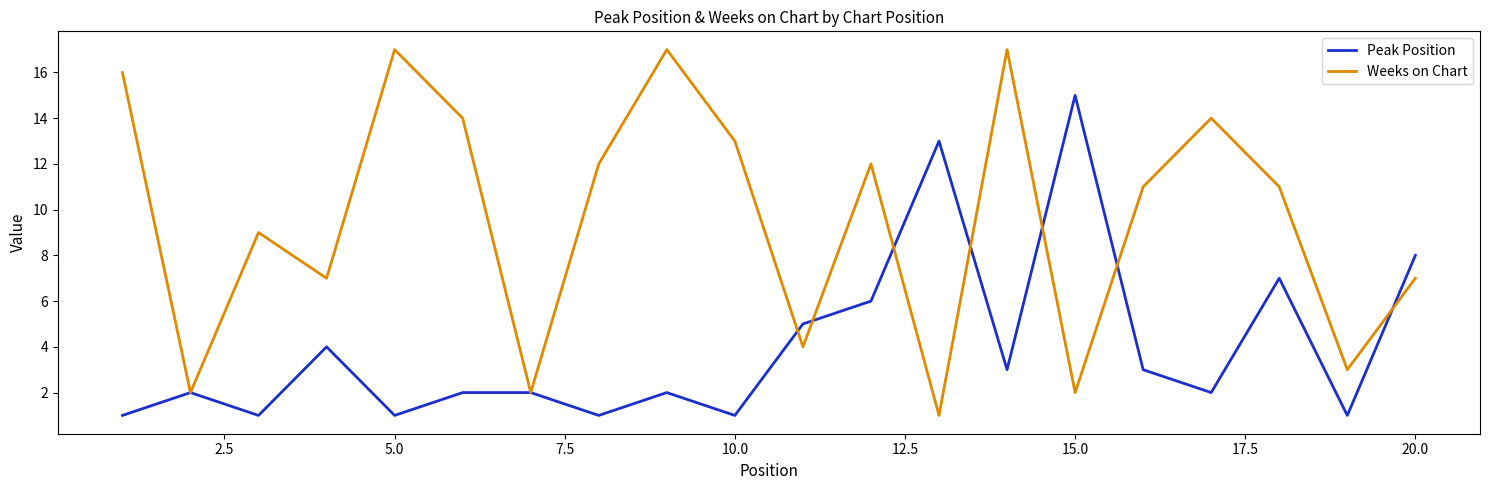

Which series has the largest total across all categories?

Weeks on Chart